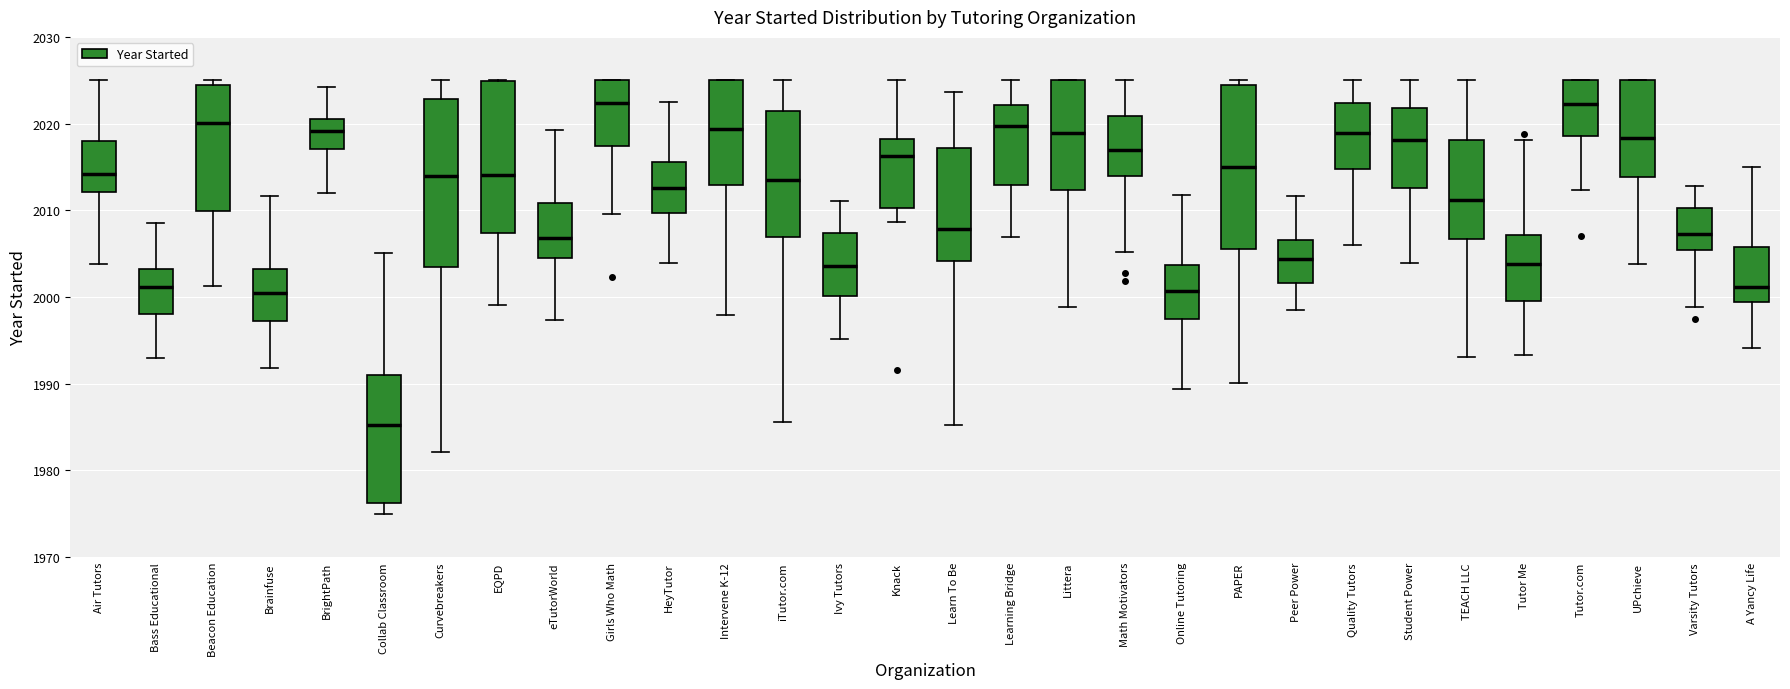

Reading left to right, read every box against the y-axis: the position of its median line, the range the box covers, and the ends of its whiskers. The values are not printed on the chart, so give them approximately, as read against the axis.

Air Tutors: median 2014, box 2012 to 2018, whiskers 2004 to 2025
Bass Educational: median 2001, box 1998 to 2003, whiskers 1993 to 2009
Beacon Education: median 2020, box 2010 to 2024, whiskers 2001 to 2025
Brainfuse: median 2000, box 1997 to 2003, whiskers 1992 to 2012
BrightPath: median 2019, box 2017 to 2020, whiskers 2012 to 2024
Collab Classroom: median 1985, box 1976 to 1991, whiskers 1975 to 2005
Curvebreakers: median 2014, box 2003 to 2023, whiskers 1982 to 2025
EQPD: median 2014, box 2007 to 2025, whiskers 1999 to 2025
eTutorWorld: median 2007, box 2004 to 2011, whiskers 1997 to 2019
Girls Who Math: median 2022, box 2017 to 2025, whiskers 2010 to 2025
HeyTutor: median 2013, box 2010 to 2016, whiskers 2004 to 2022
Intervene K-12: median 2019, box 2013 to 2025, whiskers 1998 to 2025
iTutor.com: median 2014, box 2007 to 2021, whiskers 1986 to 2025
Ivy Tutors: median 2004, box 2000 to 2007, whiskers 1995 to 2011
Knack: median 2016, box 2010 to 2018, whiskers 2009 to 2025
Learn To Be: median 2008, box 2004 to 2017, whiskers 1985 to 2024
Learning Bridge: median 2020, box 2013 to 2022, whiskers 2007 to 2025
Littera: median 2019, box 2012 to 2025, whiskers 1999 to 2025
Math Motivators: median 2017, box 2014 to 2021, whiskers 2005 to 2025
Online Tutoring: median 2001, box 1997 to 2004, whiskers 1989 to 2012
PAPER: median 2015, box 2006 to 2024, whiskers 1990 to 2025
Peer Power: median 2004, box 2002 to 2007, whiskers 1998 to 2012
Quality Tutors: median 2019, box 2015 to 2022, whiskers 2006 to 2025
Student Power: median 2018, box 2013 to 2022, whiskers 2004 to 2025
TEACH LLC: median 2011, box 2007 to 2018, whiskers 1993 to 2025
Tutor Me: median 2004, box 2000 to 2007, whiskers 1993 to 2018
Tutor.com: median 2022, box 2019 to 2025, whiskers 2012 to 2025
UPchieve: median 2018, box 2014 to 2025, whiskers 2004 to 2025
Varsity Tutors: median 2007, box 2005 to 2010, whiskers 1999 to 2013
A Yancy Life: median 2001, box 1999 to 2006, whiskers 1994 to 2015